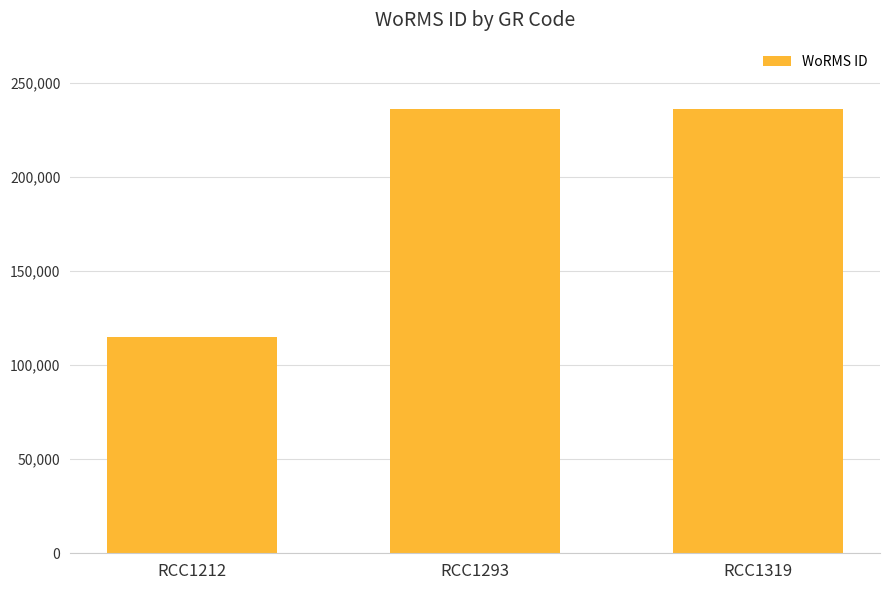

Does the chart contain any negative values?

No